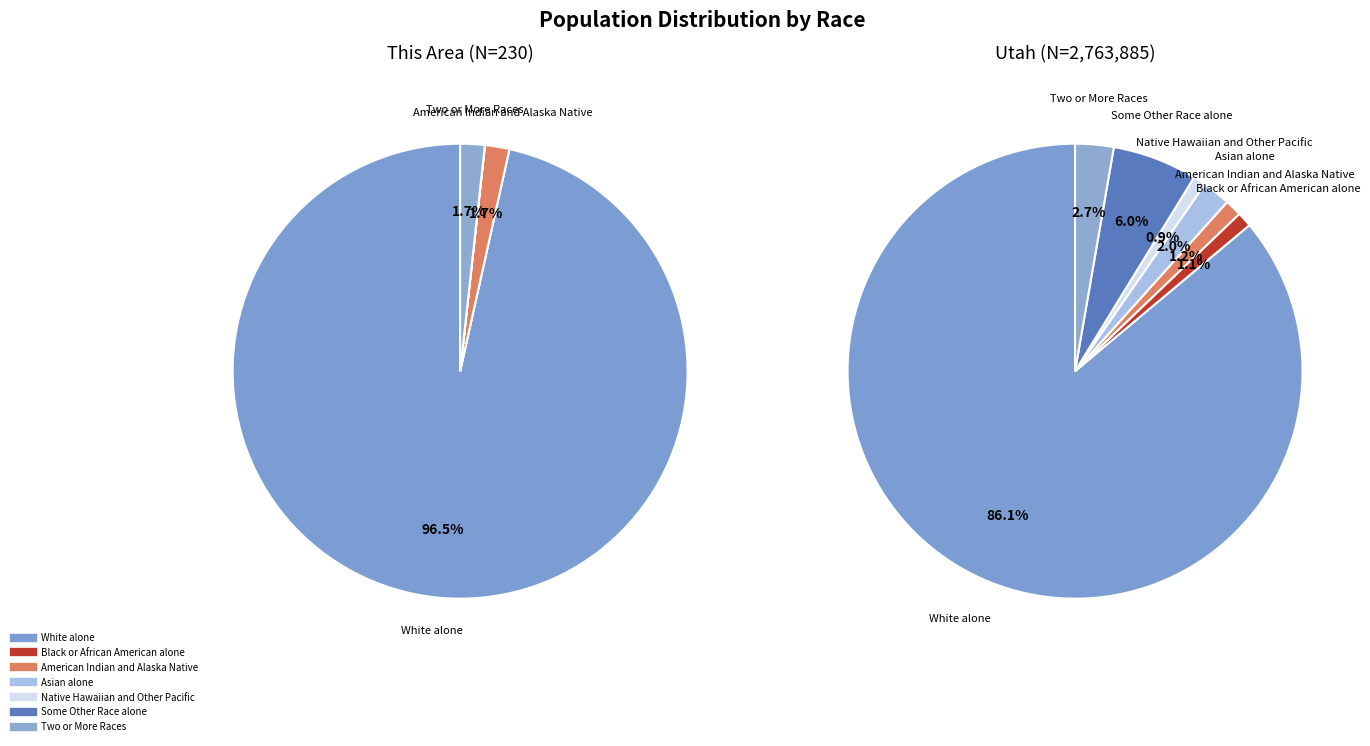

To the nearest percent, what is the combined percentage of Some Other Race alone and Black or African American alone?

7%